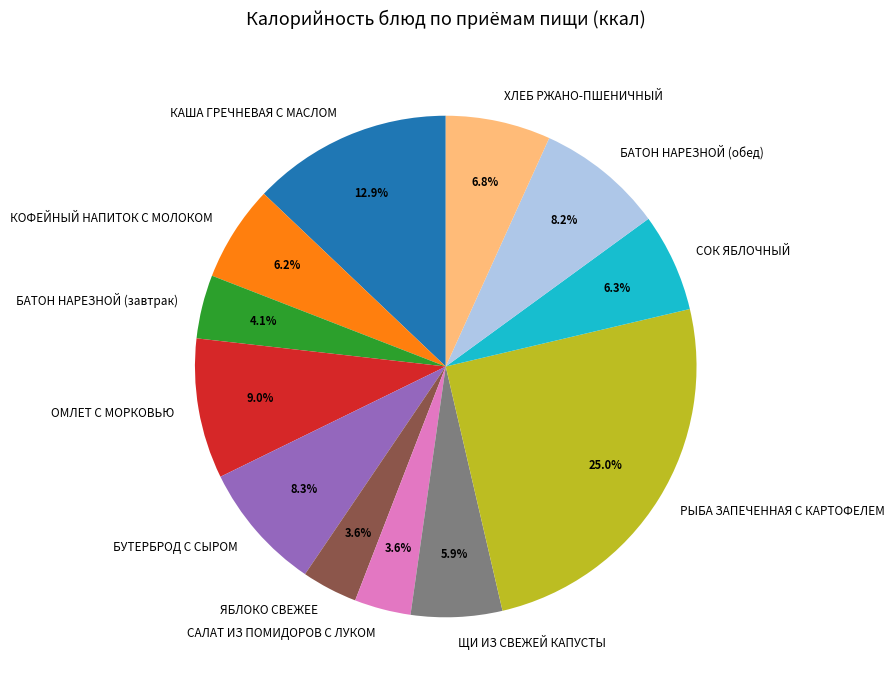

The САЛАТ ИЗ ПОМИДОРОВ С ЛУКОМ slice represents 15% of the pie. True or false?

False